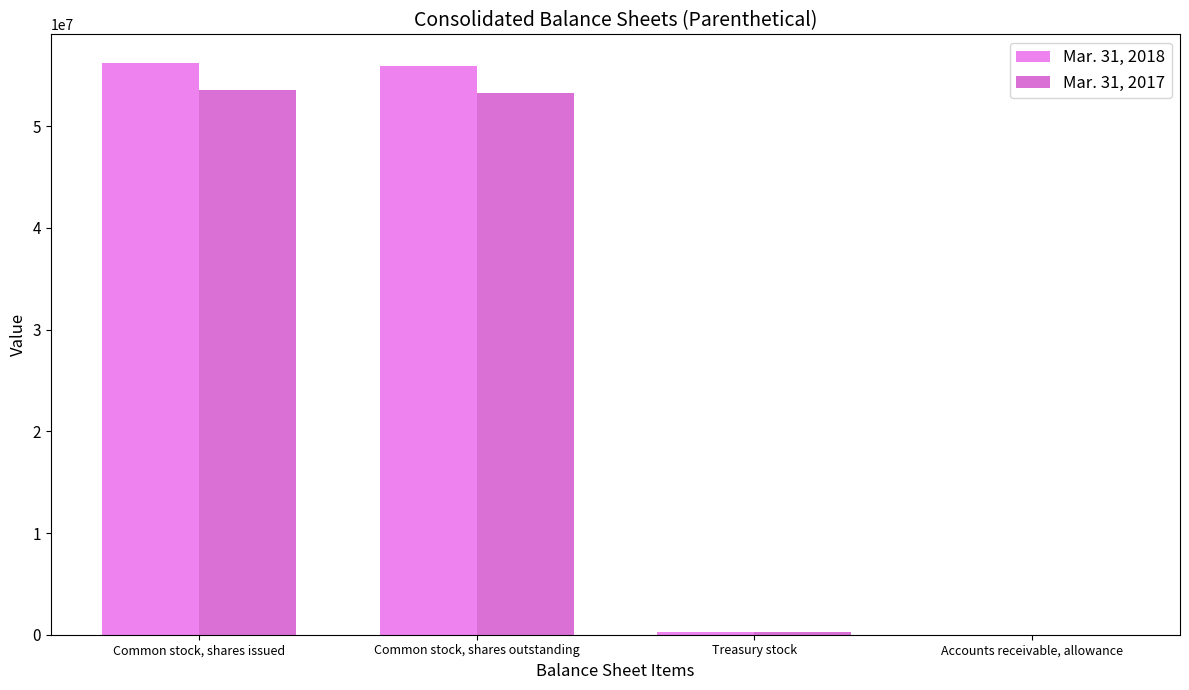

Does the chart contain stacked bars?

No